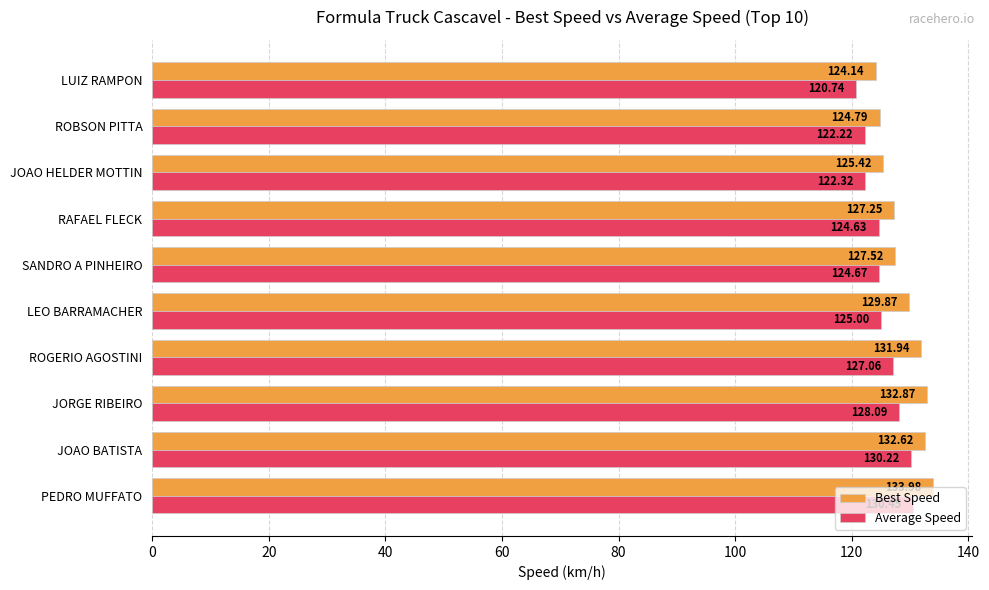

What is the difference between the maximum and minimum values in the Best Speed series?

9.8